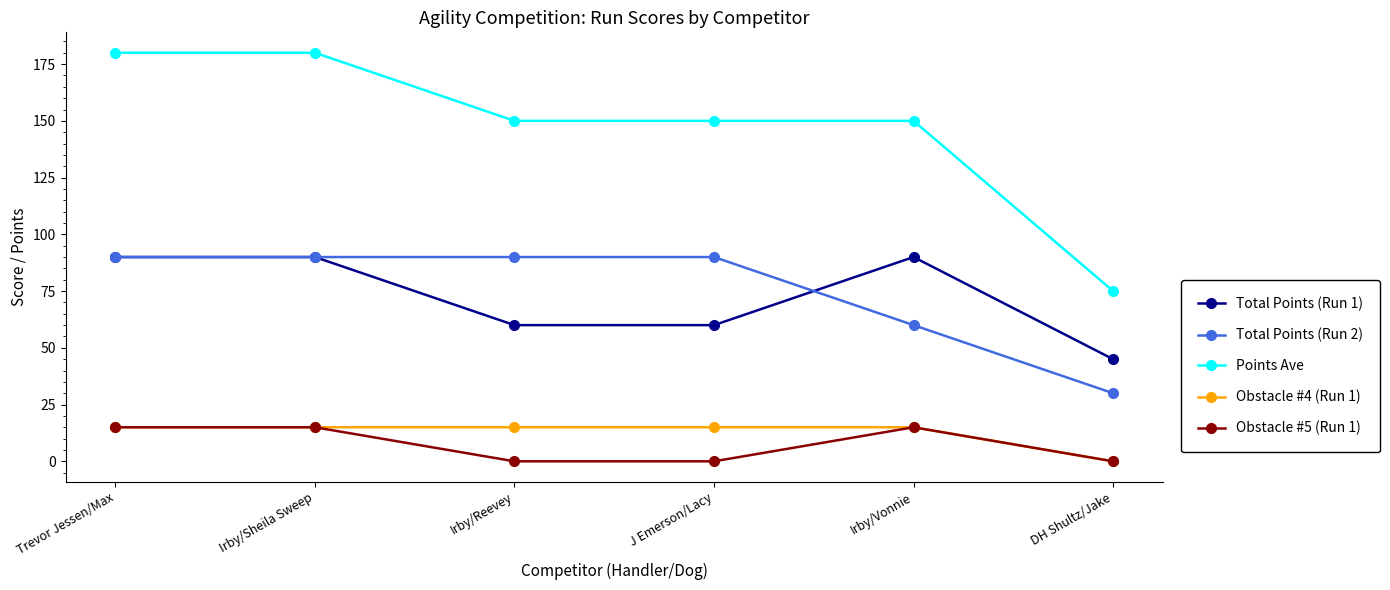

After their last crossing, which series has the higher values: Total Points (Run 1) or Total Points (Run 2)?

Total Points (Run 1)